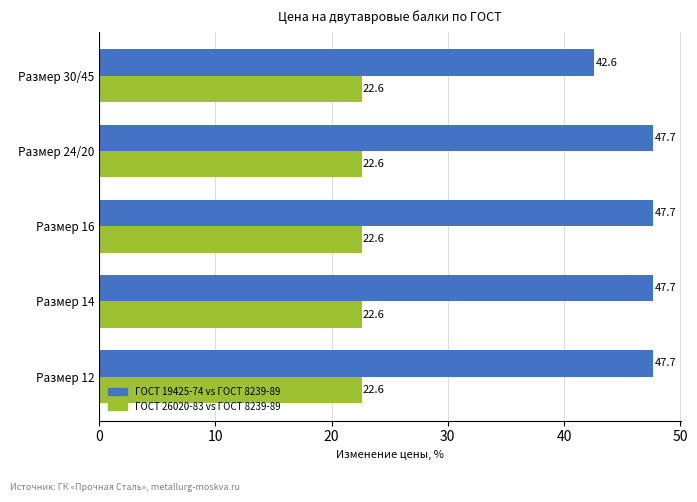

Is it true that ГОСТ 19425-74 vs ГОСТ 8239-89 equals 47.7 at Размер 14?

True